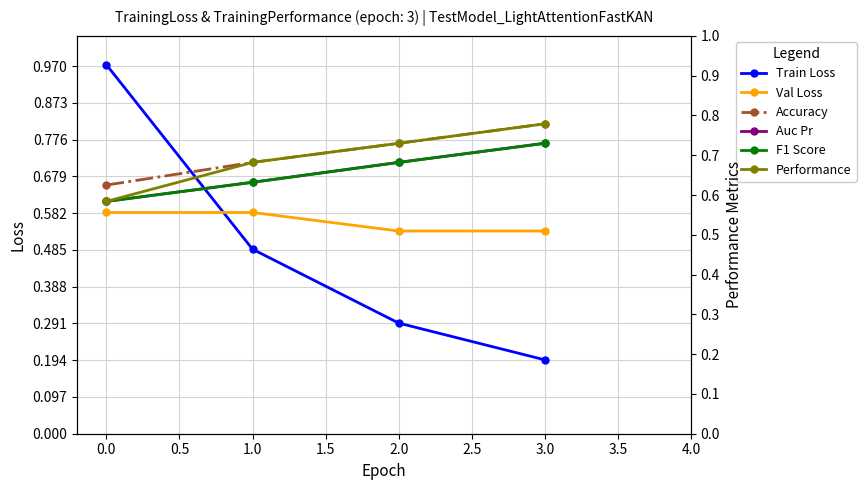

At which label is Train Loss closest to 0?

3.0